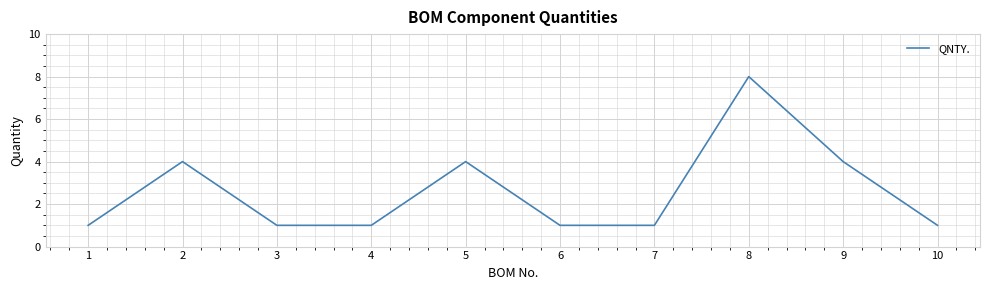

What is the change in value from 4 to 5?

+3